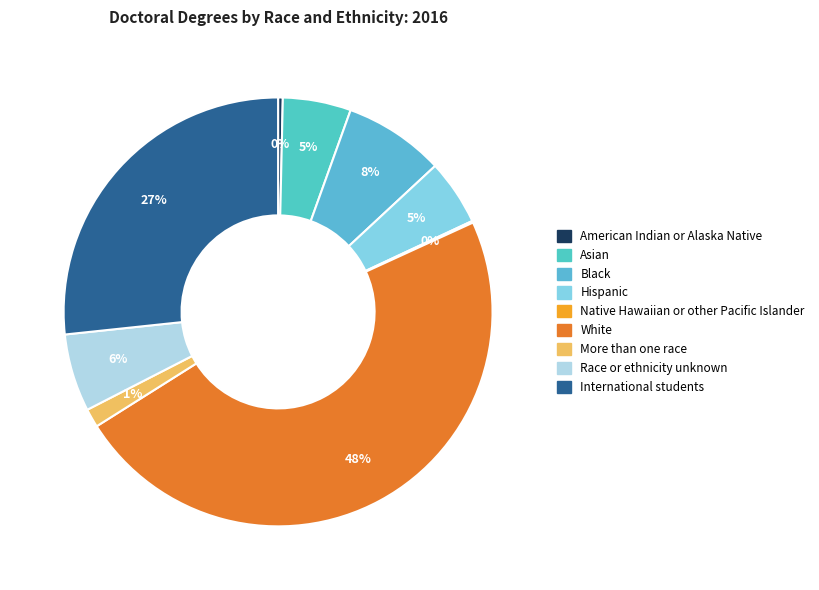

Count the number of slices in the pie.

9